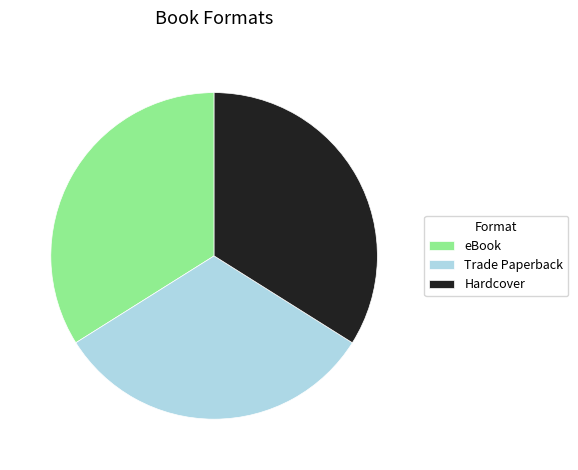

Which category has the smallest portion of the pie?

Trade Paperback